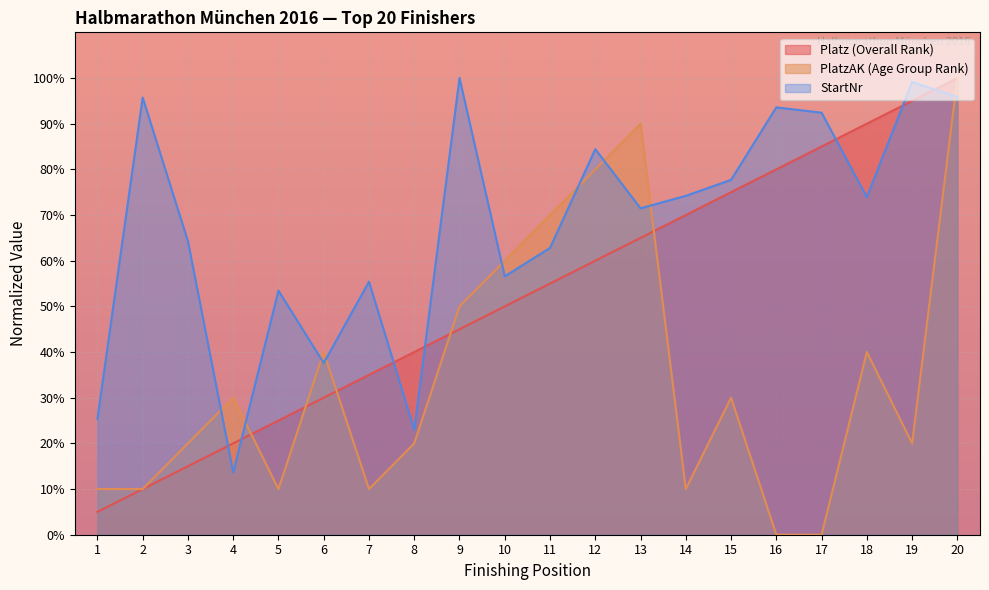

True or false: Platz (Overall Rank) has more than 1 interior local peaks.

False